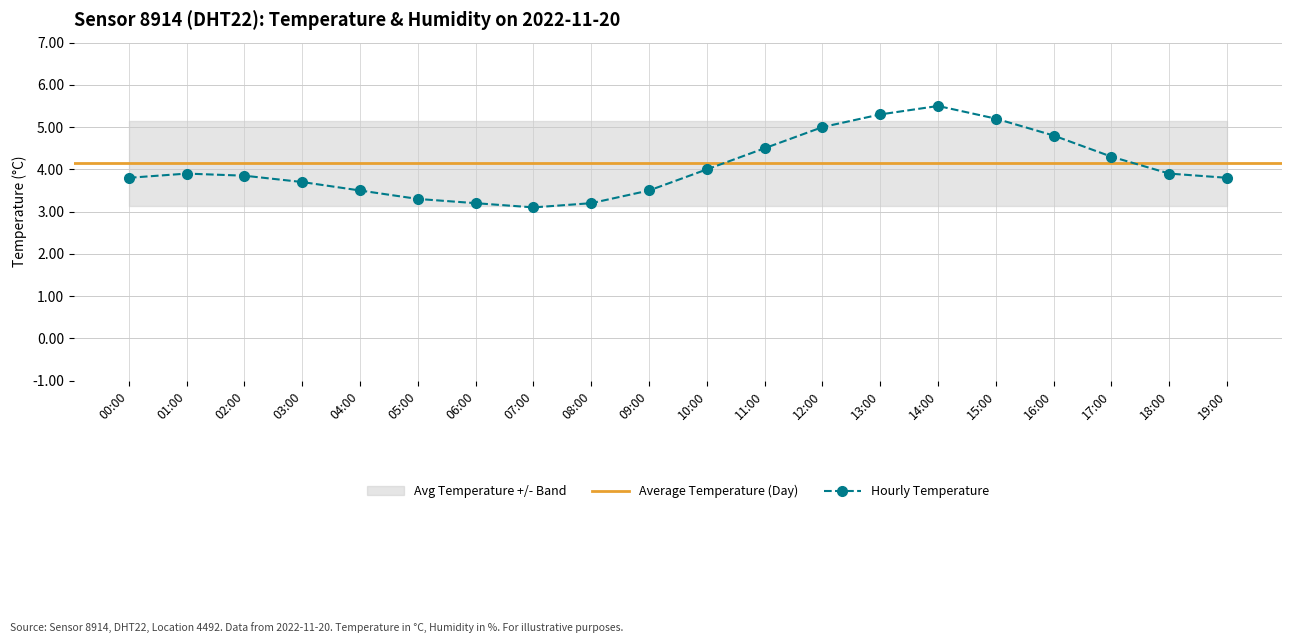

Reading right to left, extract all data points from this chart.

3.8	3.9	4.3	4.8	5.2	5.5	5.3	5.0	4.5	4.0	3.5	3.2	3.1	3.2	3.3	3.5	3.7	3.9	3.9	3.8